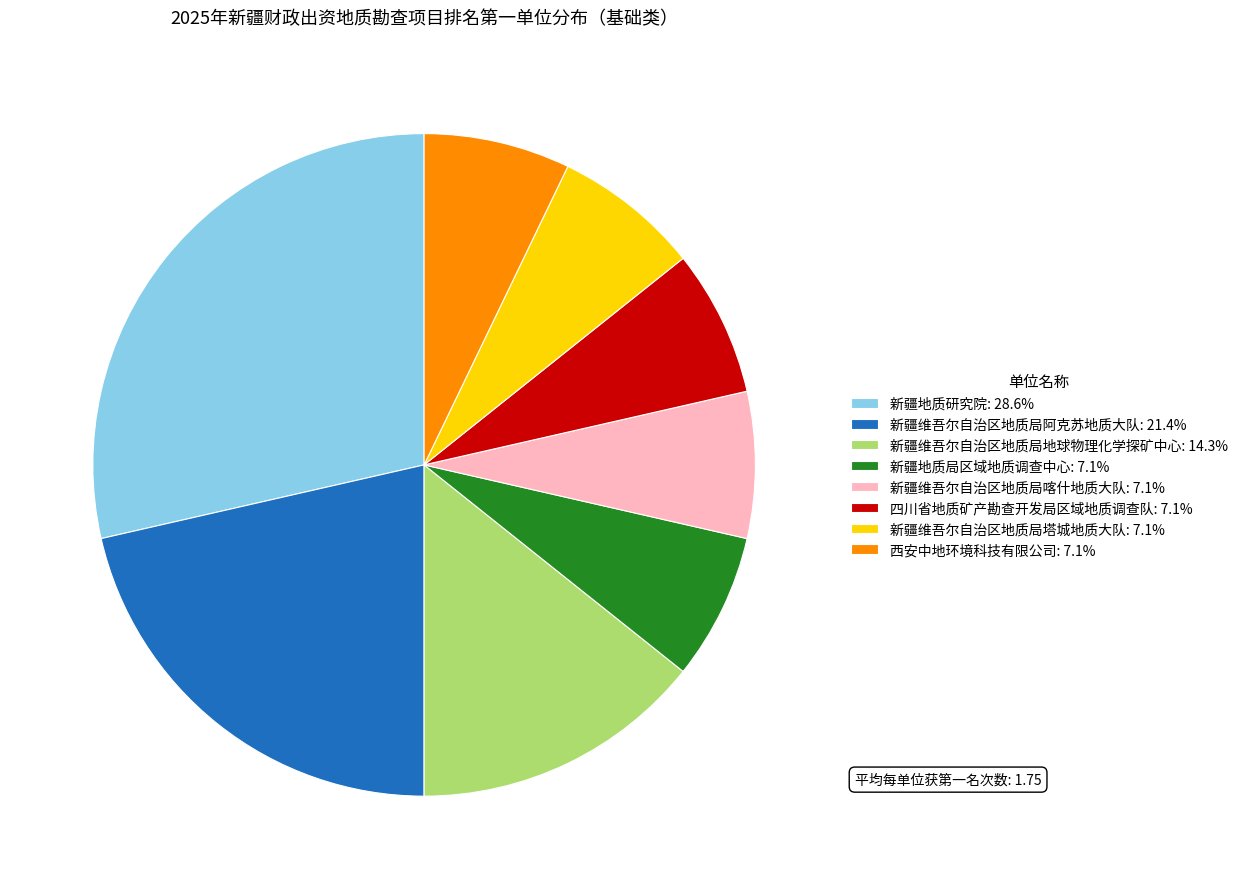

Combined, do 新疆维吾尔自治区地质局地球物理化学探矿中心: 14.3% and 新疆地质研究院: 28.6% account for over 50%?

No